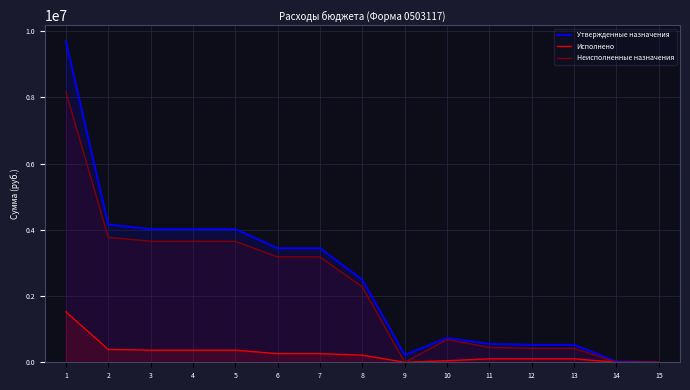

The Неисполненные назначения series shows 420013.6 at 12. True or false?

True